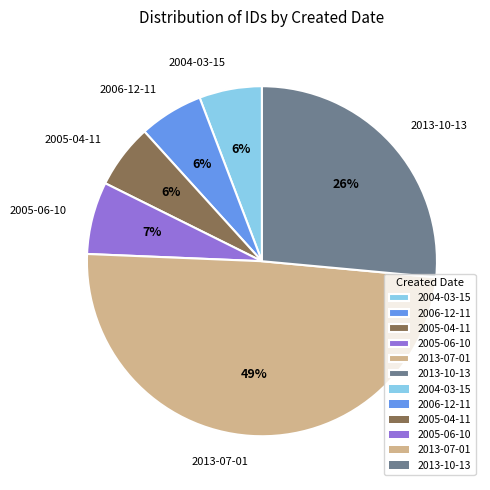

To the nearest percent, what percentage of the pie is 2005-06-10?

7%